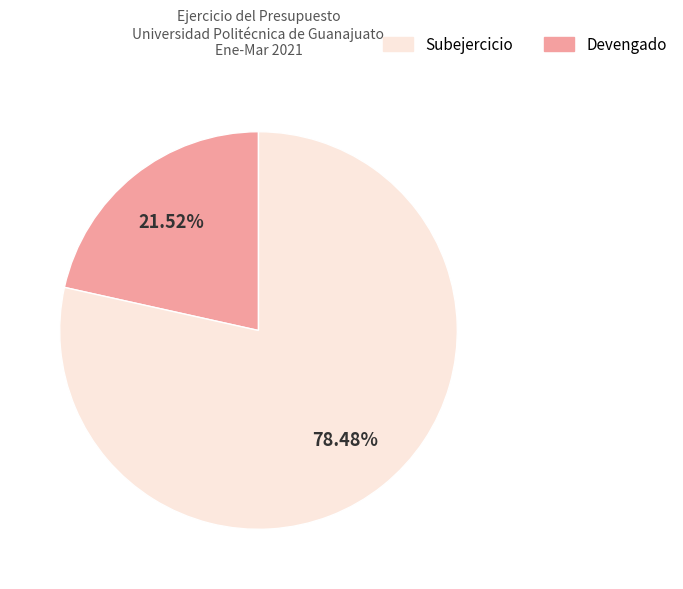

Is there a majority slice in this chart?

Yes